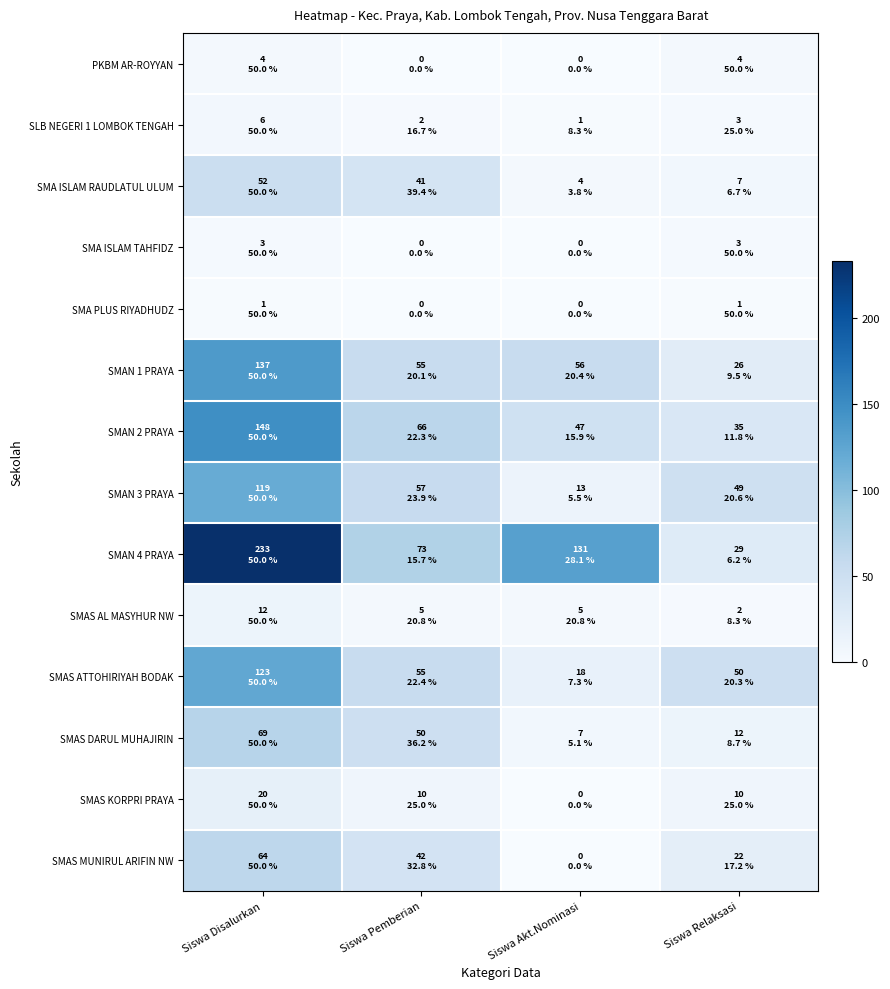

Which series has the largest total across all categories?

SMAN 4 PRAYA